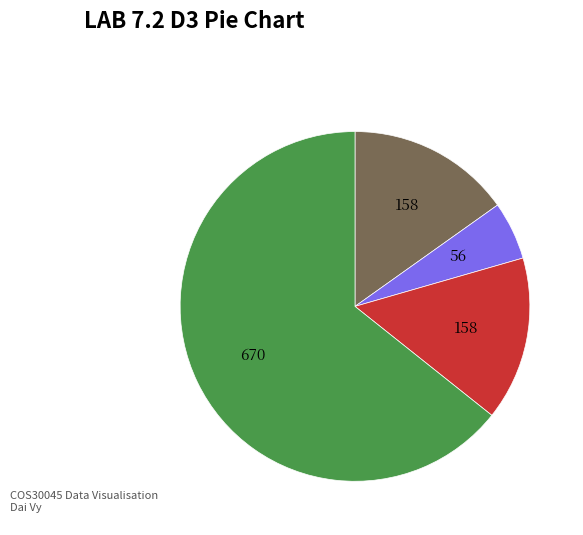

Is there a majority slice in this chart?

Yes